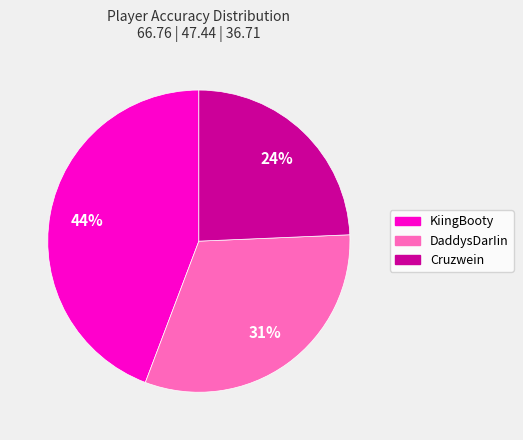

Does Cruzwein represent more than half of the total?

No